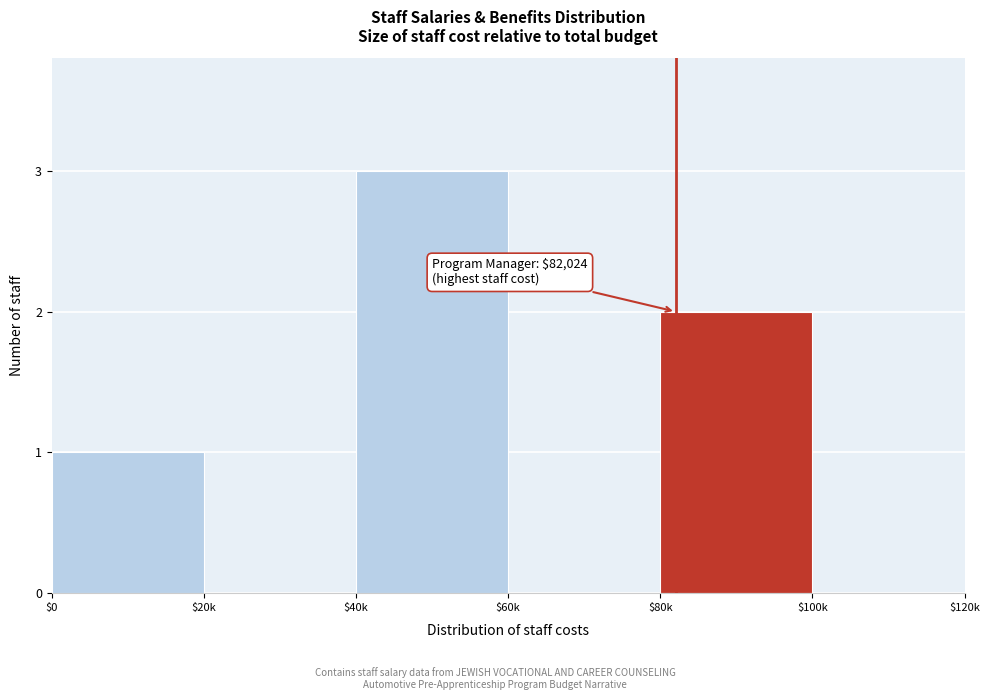

What is the sum of all values?

6